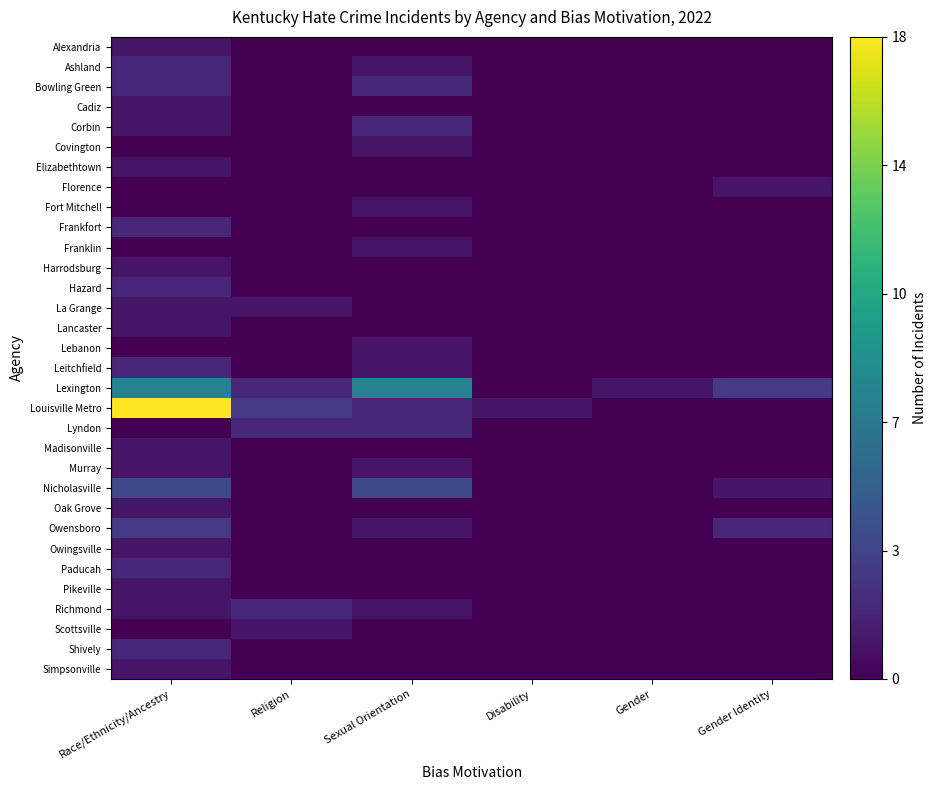

Rank the series by their maximum value, from lowest to highest.

Alexandria, Cadiz, Covington, Elizabethtown, Florence, Fort Mitchell, Franklin, Harrodsburg, La Grange, Lancaster, Lebanon, Madisonville, Murray, Oak Grove, Owingsville, Pikeville, Scottsville, Simpsonville, Ashland, Bowling Green, Corbin, Frankfort, Hazard, Leitchfield, Lyndon, Paducah, Richmond, Shively, Owensboro, Nicholasville, Lexington, Louisville Metro